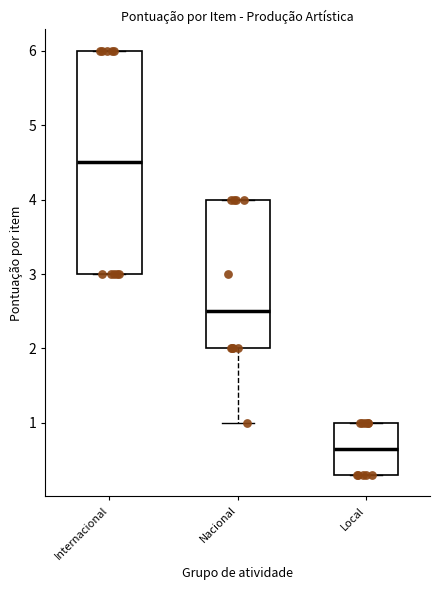

Reading left to right, transcribe this box plot: for each box, give where its median line is, the range the box spans, and where its two whiskers end, as read against the y-axis. The values are not printed on the chart, so give them approximately, as read against the axis.

Internacional: median 4.5, box 3.0 to 6.0, whiskers 3.0 to 6.0
Nacional: median 2.5, box 2.0 to 4.0, whiskers 1.0 to 4.0
Local: median 0.7, box 0.3 to 1.0, whiskers 0.3 to 1.0